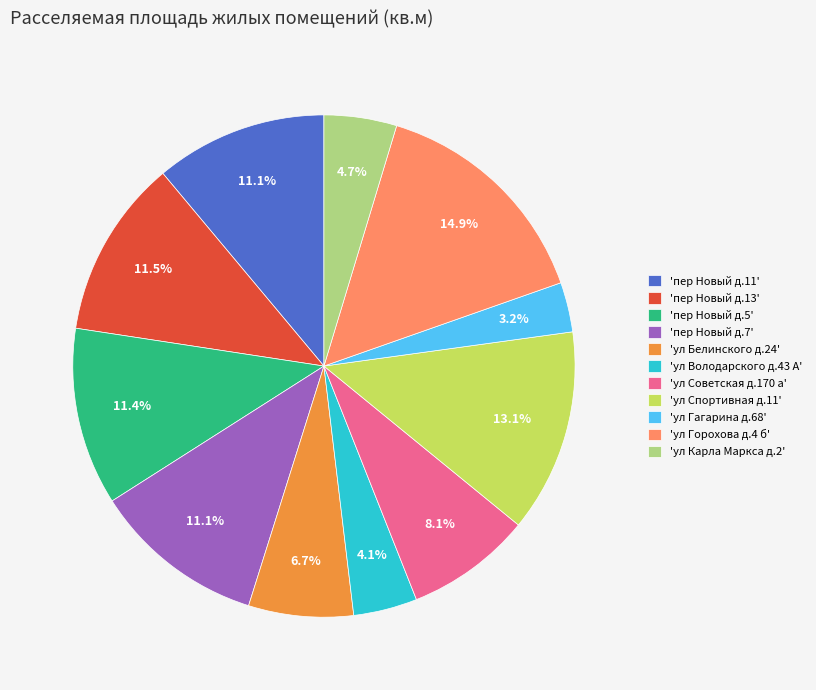

Which slice is the largest?

'ул Горохова д.4 б'